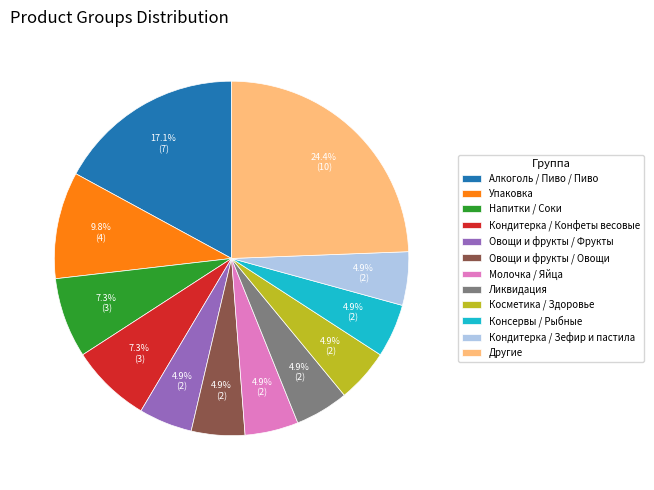

Which slice is the largest?

Другие